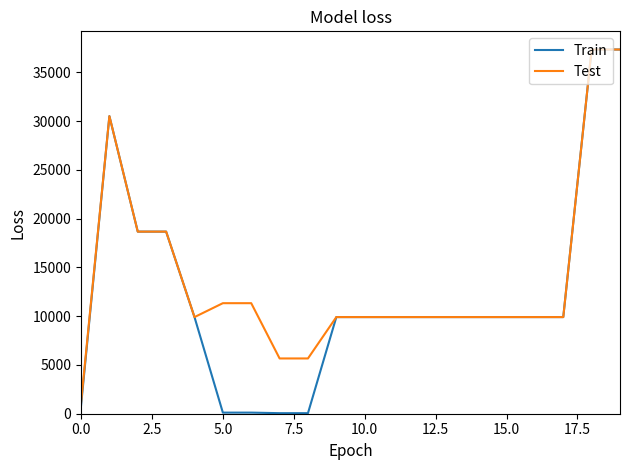

List the series in order of their overall mean, lowest first.

Train, Test